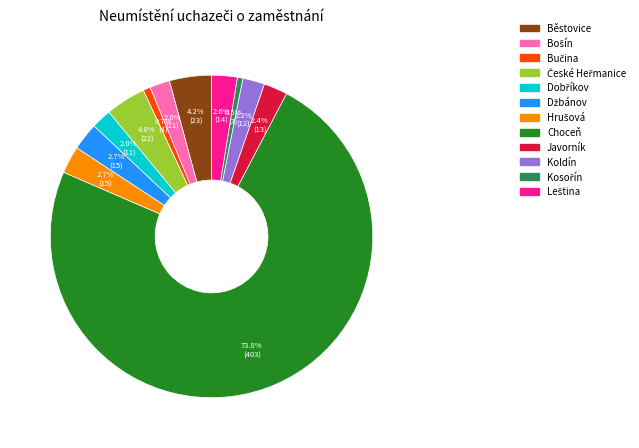

What percentage is the Koldín slice, to the nearest percent?

2%